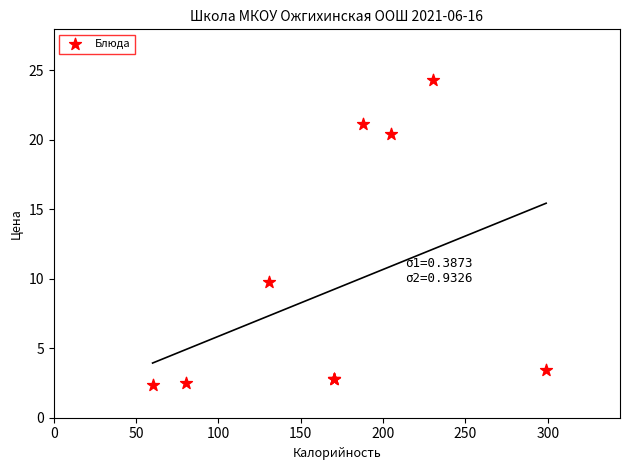

What Y value in the scatter plot is closest to 13?

9.8